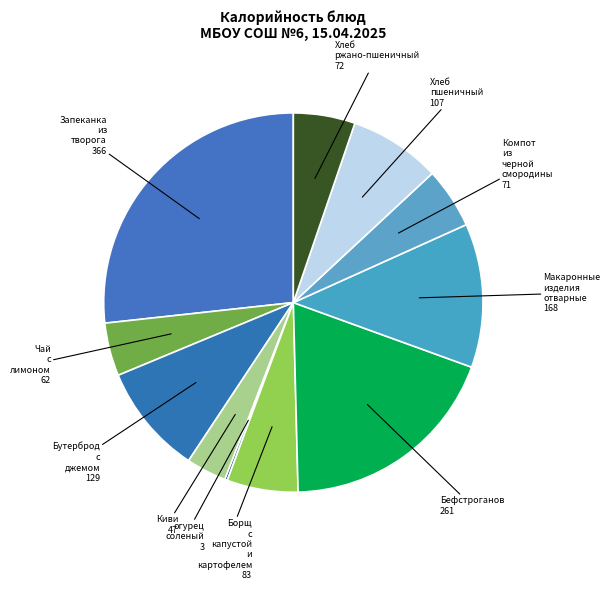

Which category has the biggest portion of the pie?

Запеканка из творога